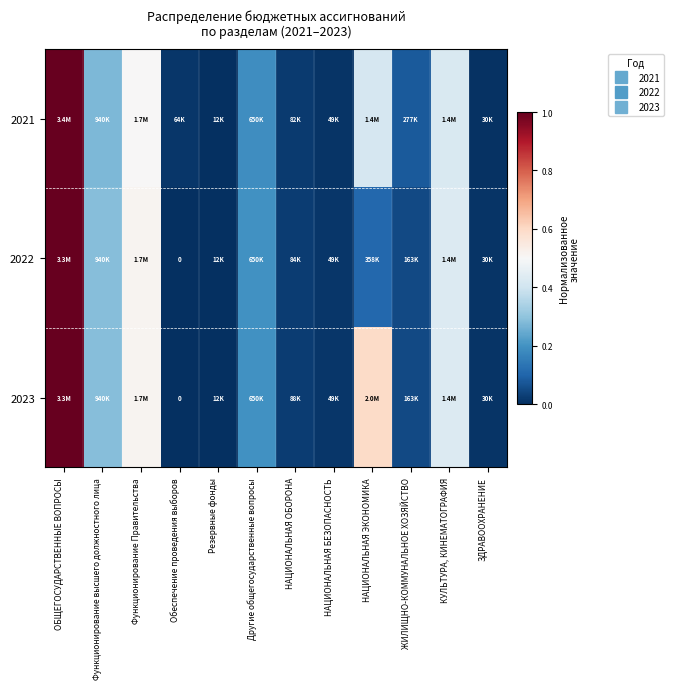

The value of 2021 at Другие общегосударственные вопросы is 0.2. True or false?

True